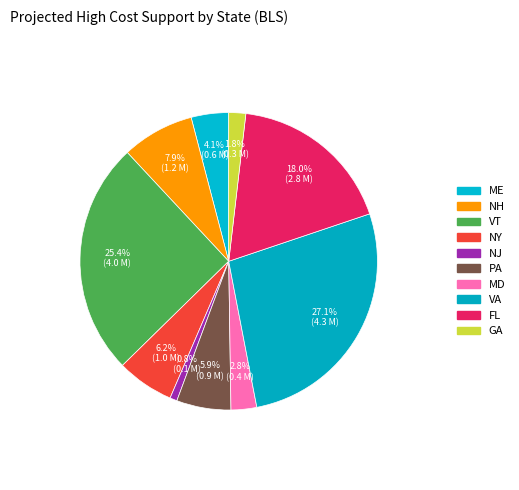

Do NH and NJ together represent more than half of the pie?

No